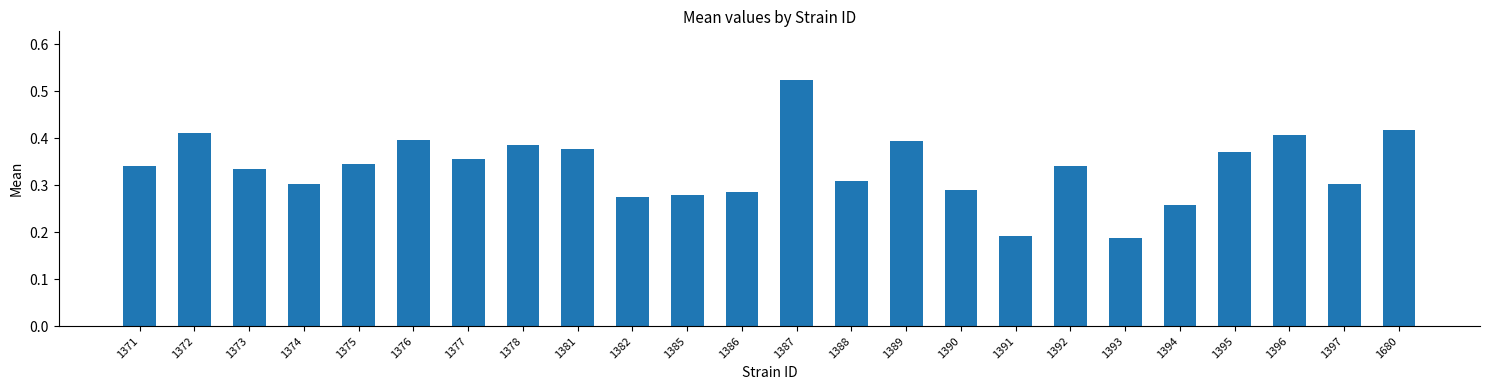

Where is the data nearest to the value 0?

1393